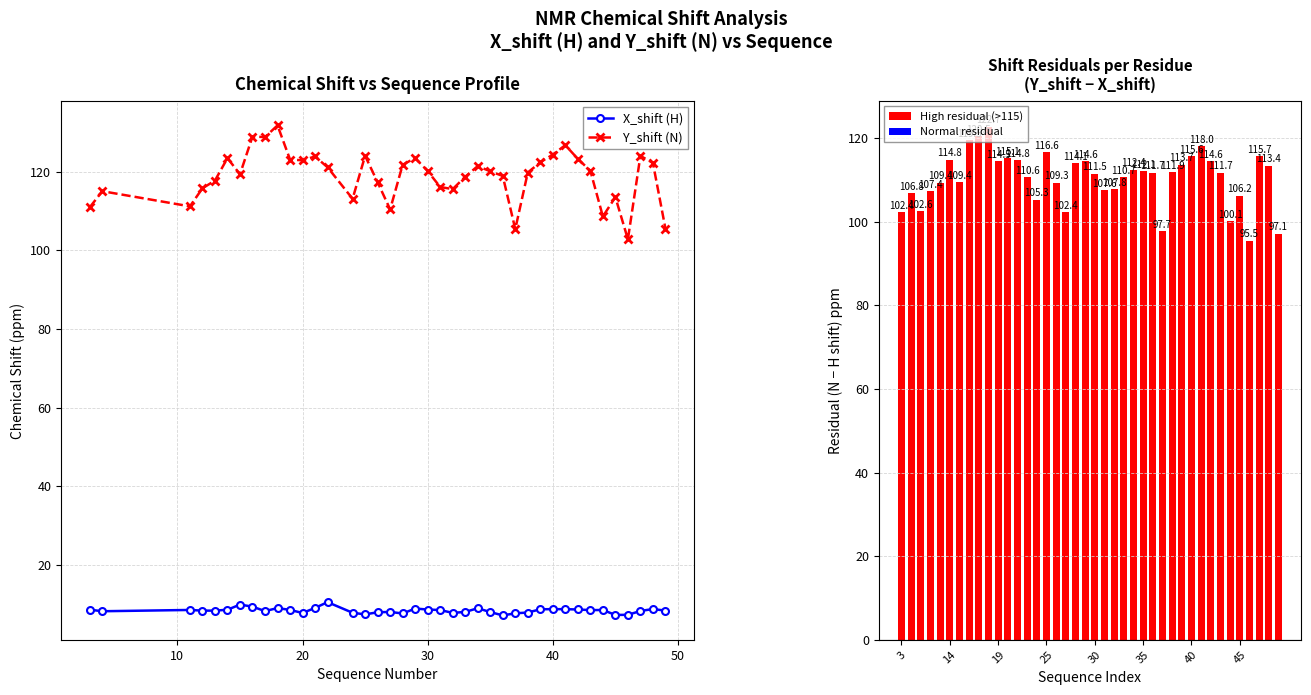

Reading right to left, transcribe all the data shown in this chart.

X_shift (H): 8.4	8.8	8.3	7.3	7.3	8.5	8.5	8.7	8.8	8.8	8.7	7.9	7.7	7.2	8.0	9.0	8.1	7.8	8.5	8.7	8.9	7.7	8.0	8.0	7.4	7.8	10.5	9.1	7.8	8.6	9.0	8.3	9.4	9.9	8.6	8.4	8.4	8.6	8.2	8.6
Y_shift (N): 105.5	122.2	124.0	102.8	113.5	108.6	120.2	123.2	126.7	124.3	122.4	119.8	105.4	118.9	120.1	121.4	118.7	115.6	116.1	120.2	123.5	121.8	110.4	117.3	124.0	113.1	121.1	123.9	122.9	123.1	131.8	128.8	128.9	119.3	123.4	117.7	115.8	111.2	115.0	111.0
Residual (Y_shift - X_shift): 97.1	113.4	115.7	95.5	106.2	100.1	111.7	114.6	118.0	115.6	113.7	111.9	97.7	111.7	112.1	112.4	110.7	107.8	107.6	111.5	114.6	114.1	102.4	109.3	116.6	105.3	110.6	114.8	115.1	114.5	122.7	120.5	119.5	109.4	114.8	109.4	107.4	102.6	106.8	102.4